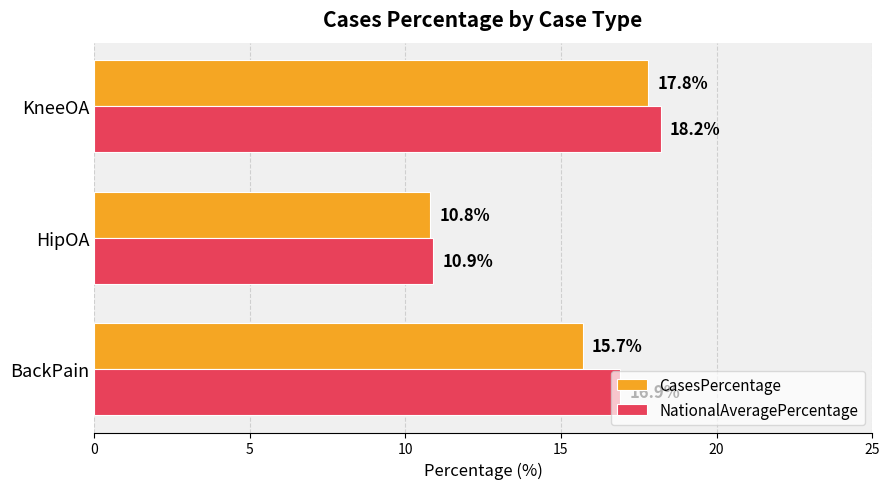

Rank the categories by CasesPercentage value from lowest to highest.

HipOA, BackPain, KneeOA